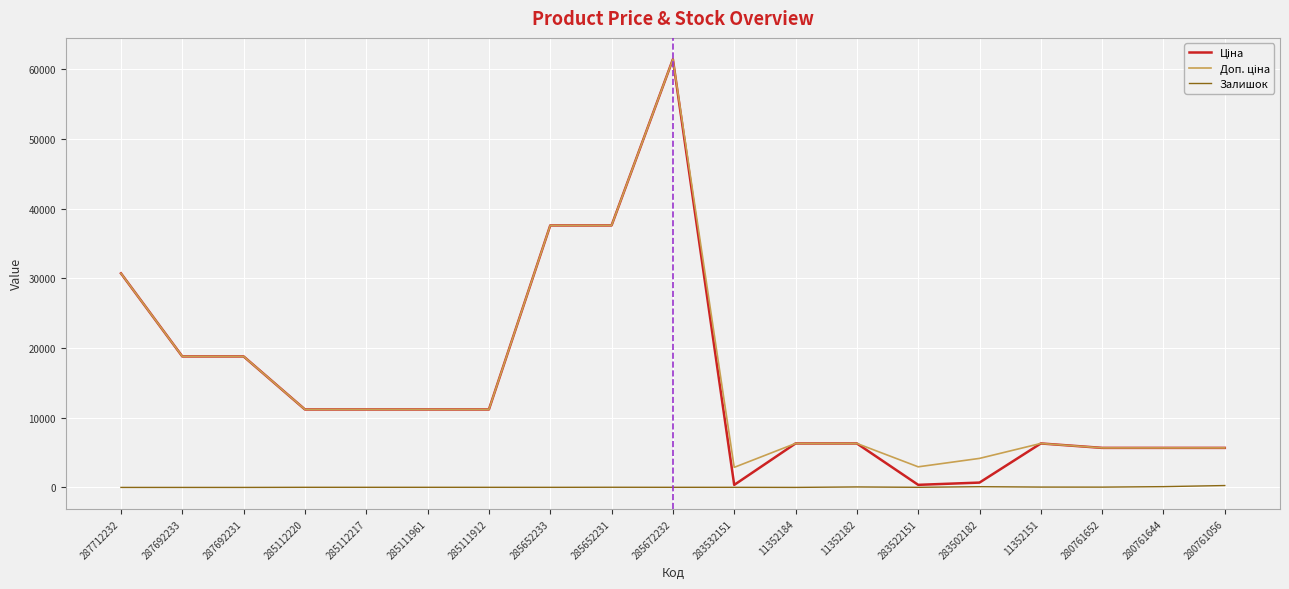

Which label corresponds to the largest value in the chart?

285672232